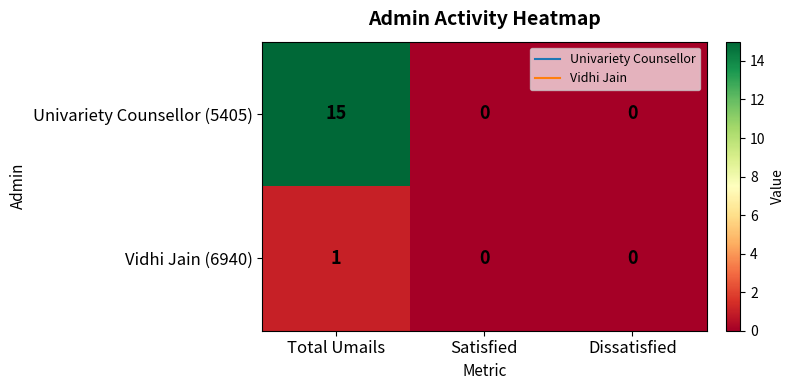

Reading left to right, list all the values displayed in this chart.

Univariety Counsellor (5405): 15	0	0
Vidhi Jain (6940): 1	0	0